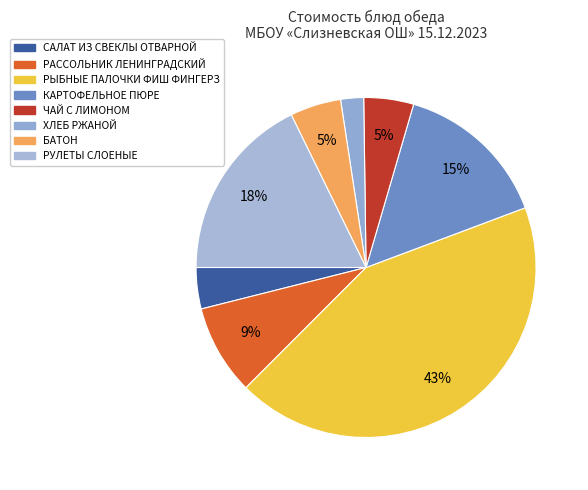

How many slices are in this pie chart?

8